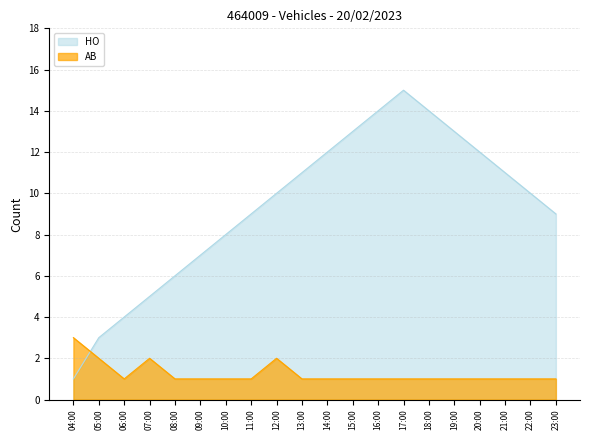

True or false: HO and AB cross at least once.

True